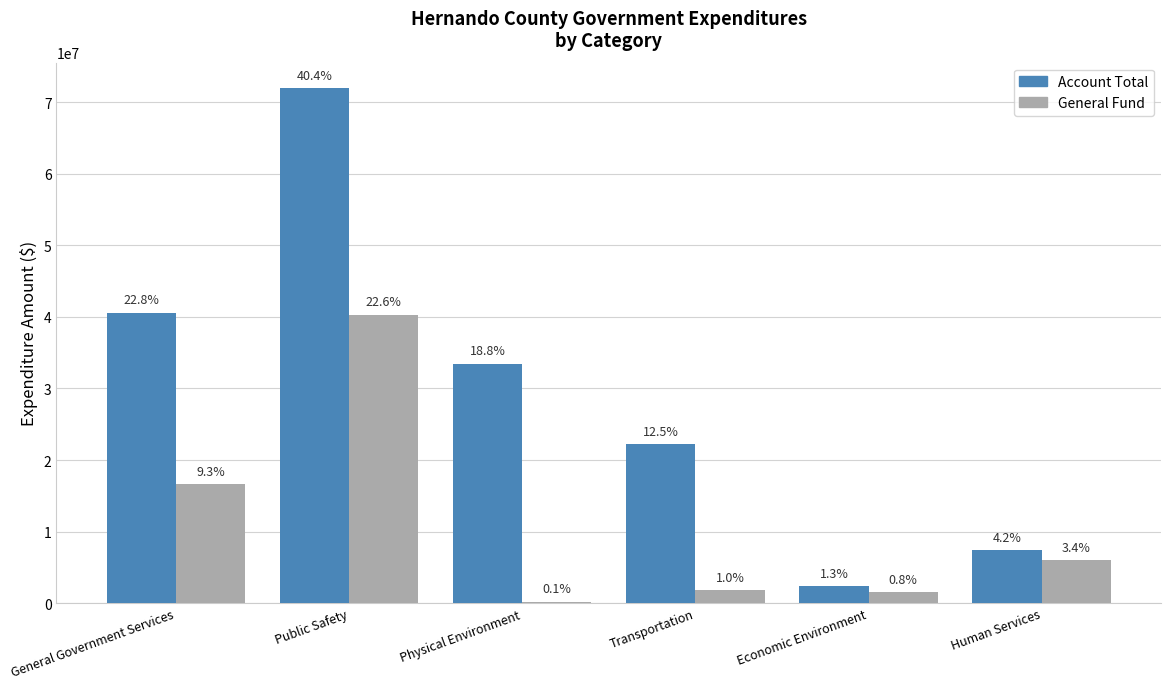

How many groups of bars are there?

6